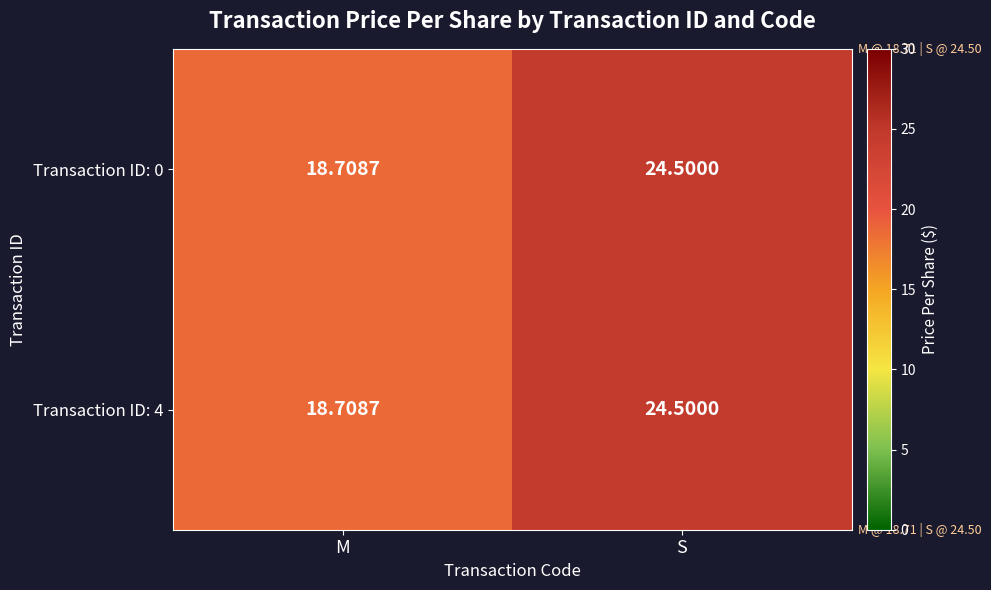

Rank the categories by Transaction ID: 0 value from highest to lowest.

S, M